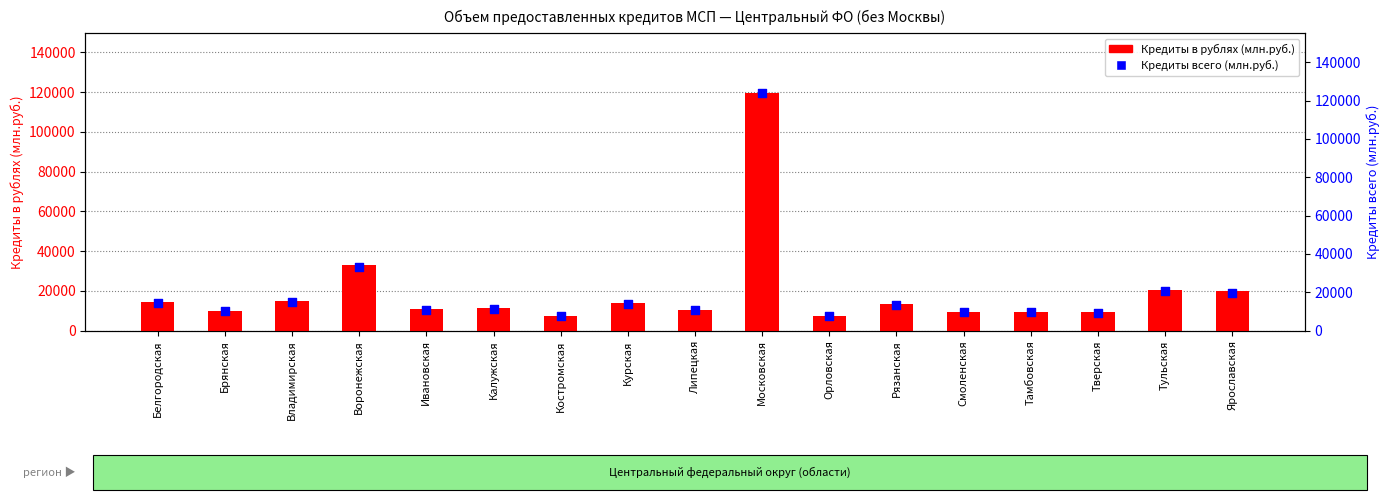

At how many categories does at least one series exceed 107471?

1